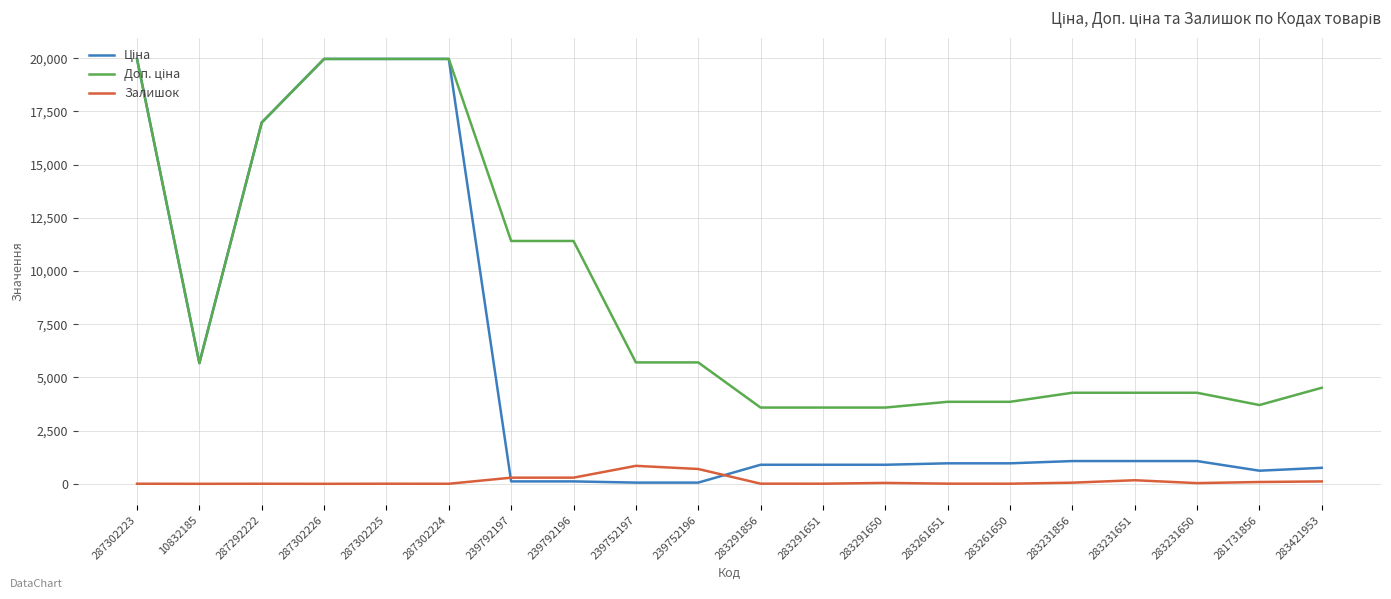

What is the maximum value shown in the chart?

19964.2